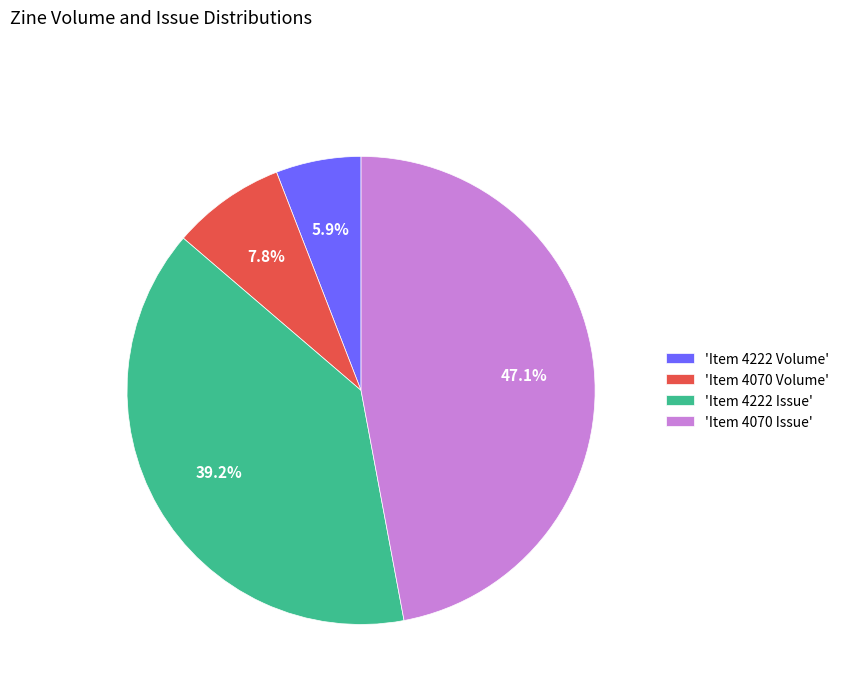

How many segments does this pie chart have?

4